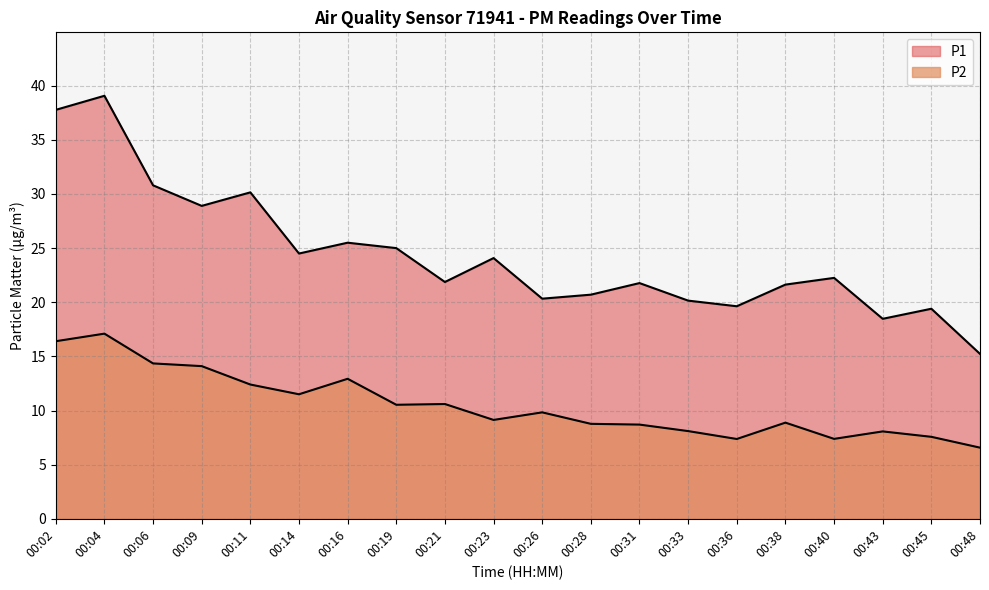

What is the total value across all series at 00:06?

45.1